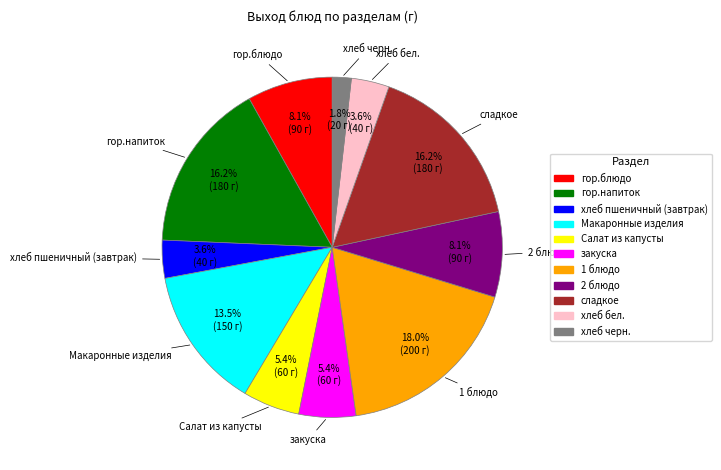

Count the number of slices in the pie.

11